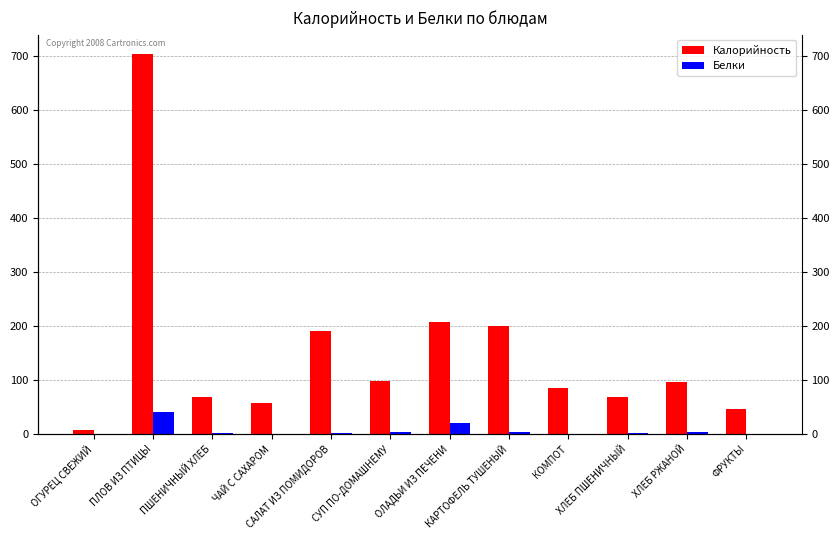

Reading left to right, what are all the values shown in this chart?

Калорийность: 7.8	704.2	68.4	58.3	191.6	99.2	207.8	200.1	85.3	68.4	96.5	46.7
Белки: 0.5	40.7	2.5	0.0	1.3	4.7	20.5	3.3	0.4	2.5	3.2	0.7